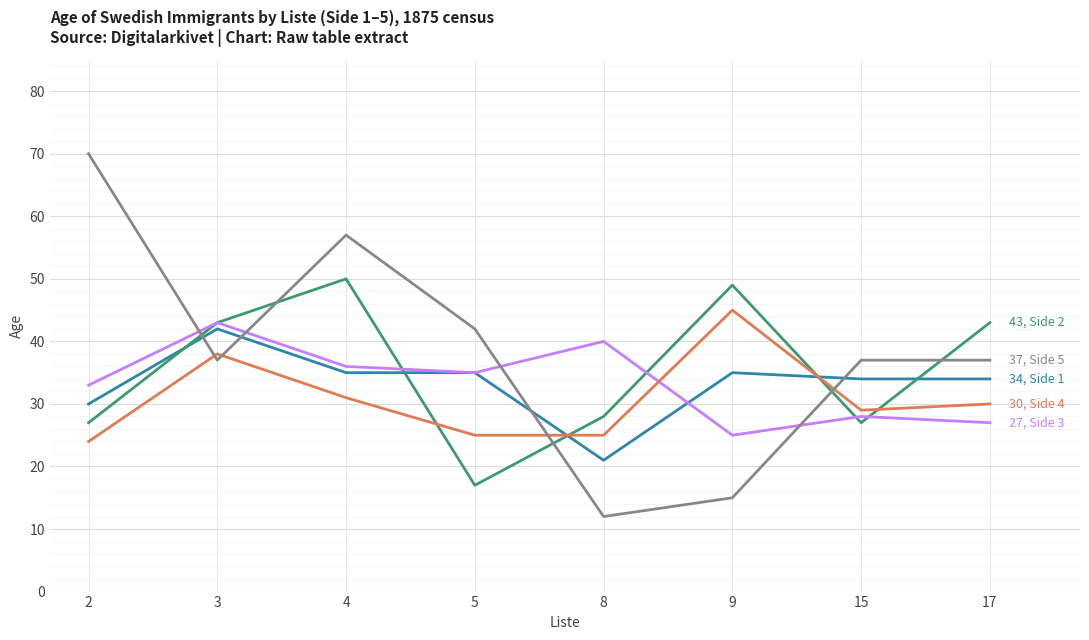

Reading left to right, what are all the values shown in this chart?

Side 1: 2=30	3=42	4=35	5=35	8=21	9=35	15=34	17=34
Side 2: 2=27	3=43	4=50	5=17	8=28	9=49	15=27	17=43
Side 3: 2=33	3=43	4=36	5=35	8=40	9=25	15=28	17=27
Side 4: 2=24	3=38	4=31	5=25	8=25	9=45	15=29	17=30
Side 5: 2=70	3=37	4=57	5=42	8=12	9=15	15=37	17=37